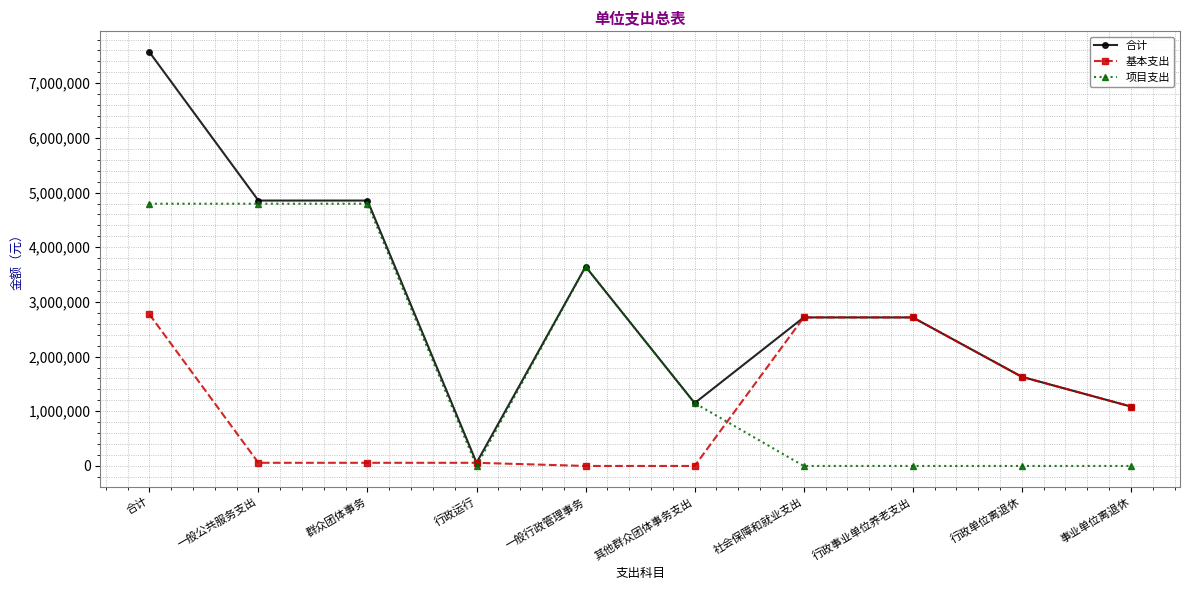

List the series in order of their peak value, lowest first.

基本支出, 项目支出, 合计